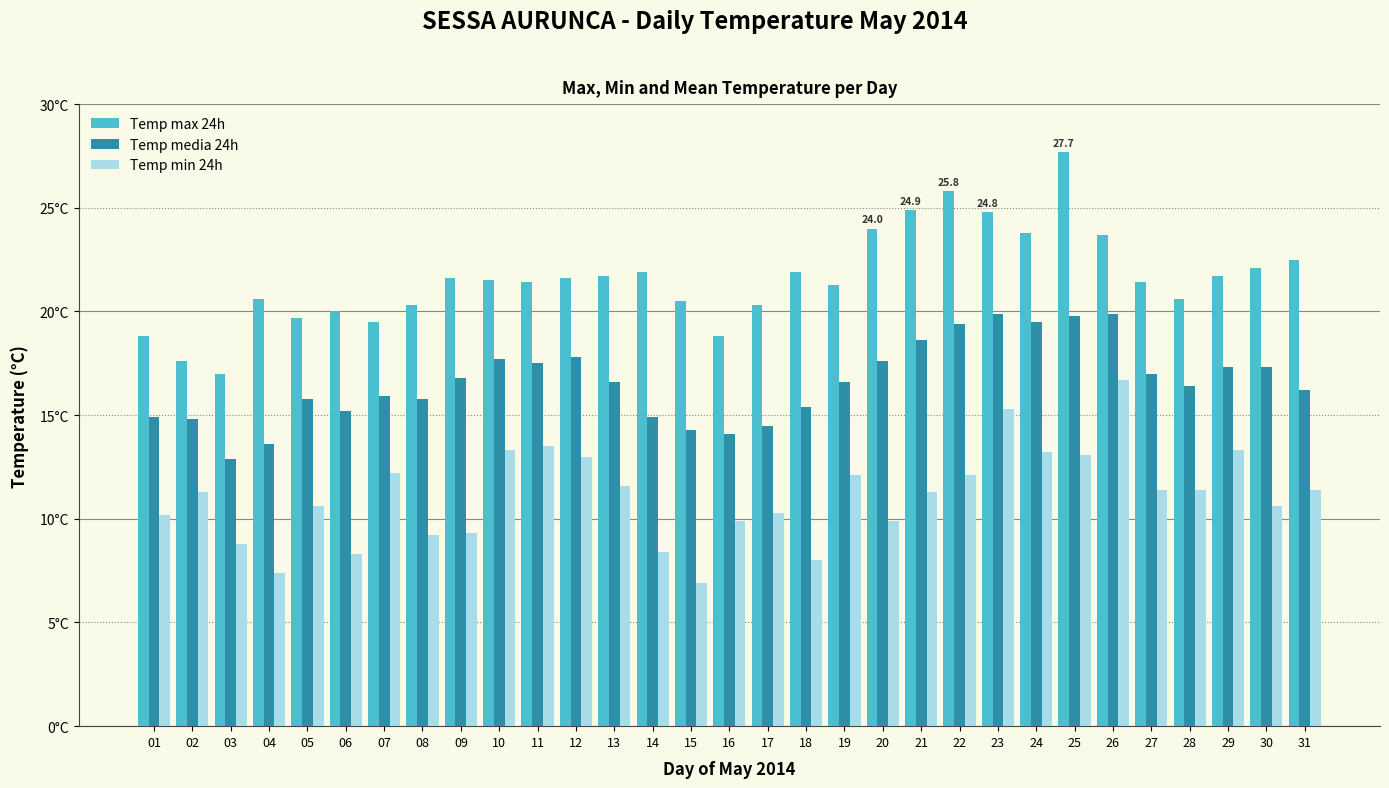

Are the bars horizontal?

No